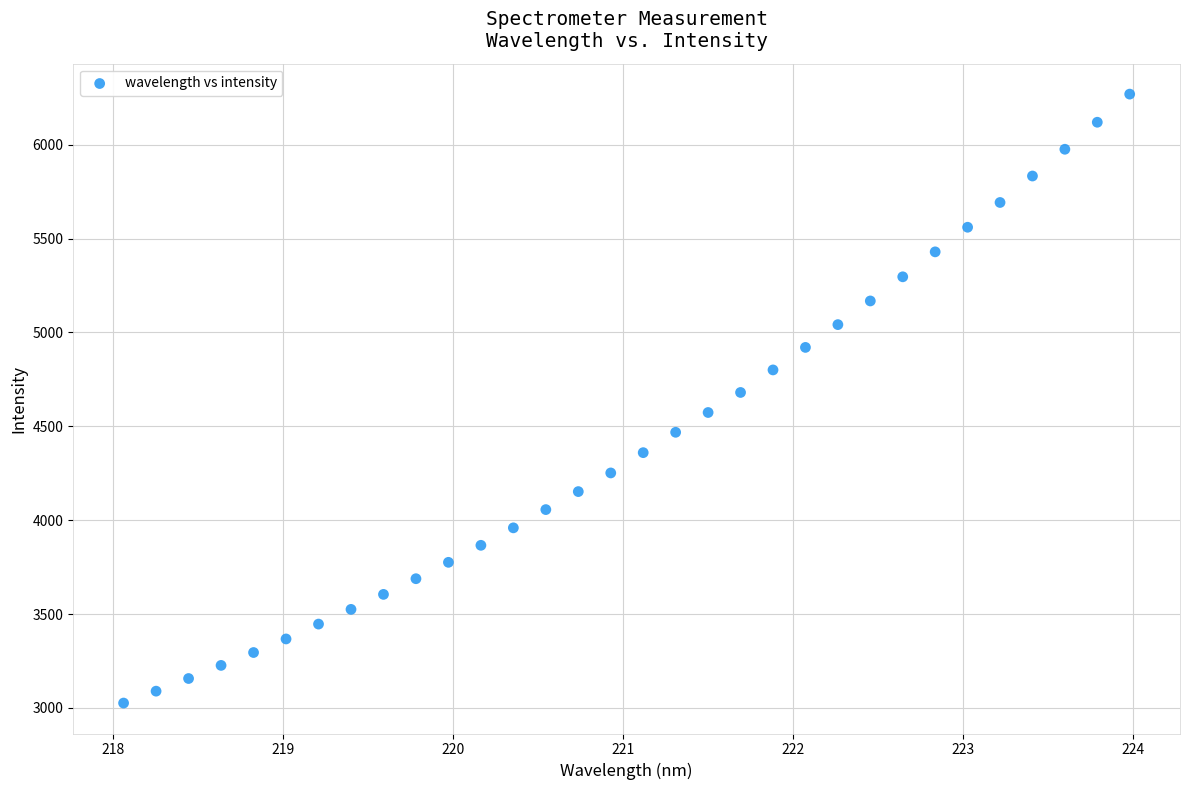

What is the range of Y values (max minus min)?

3244.4